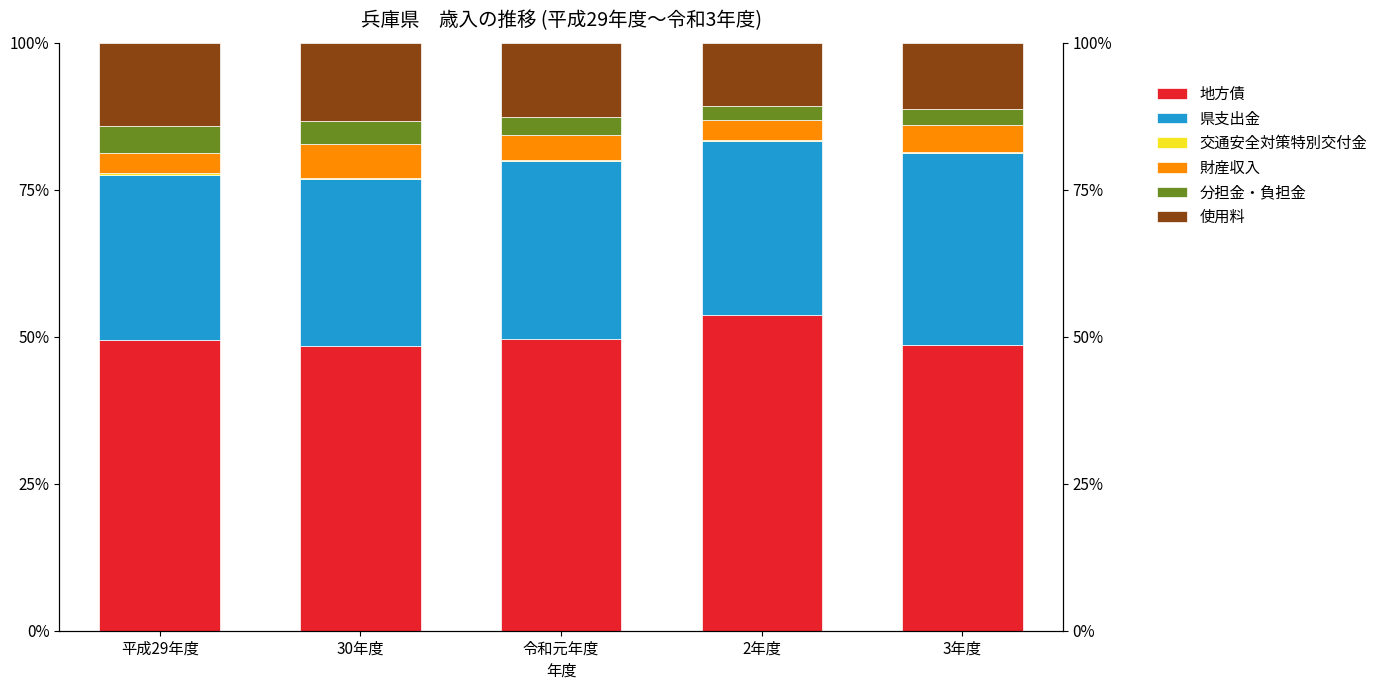

True or false: 財産収入 has a value of 1.0 at 3年度.

False